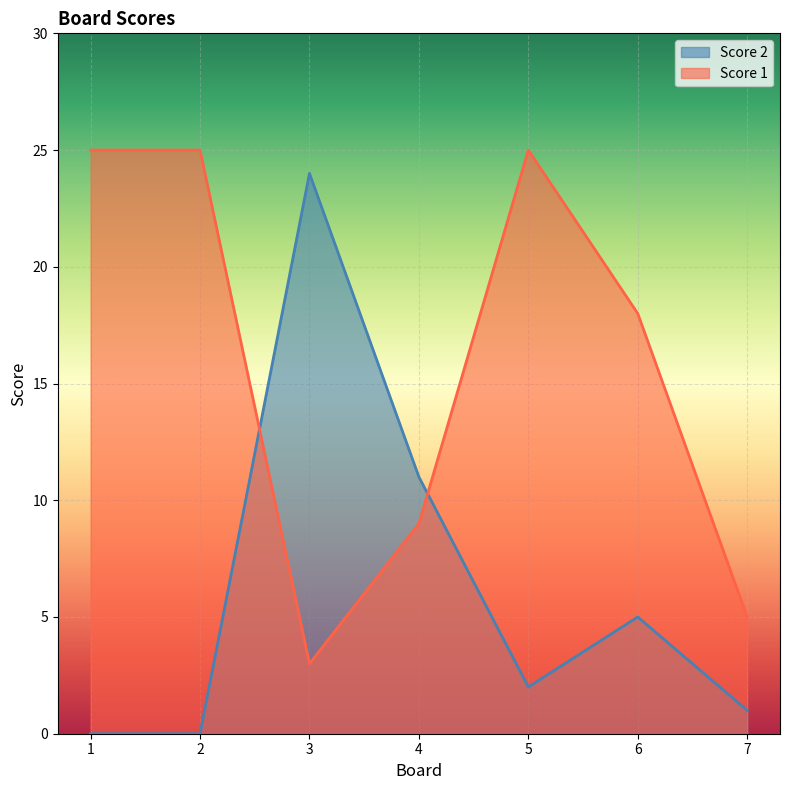

How many interior local valleys does the Score 1 series have?

1